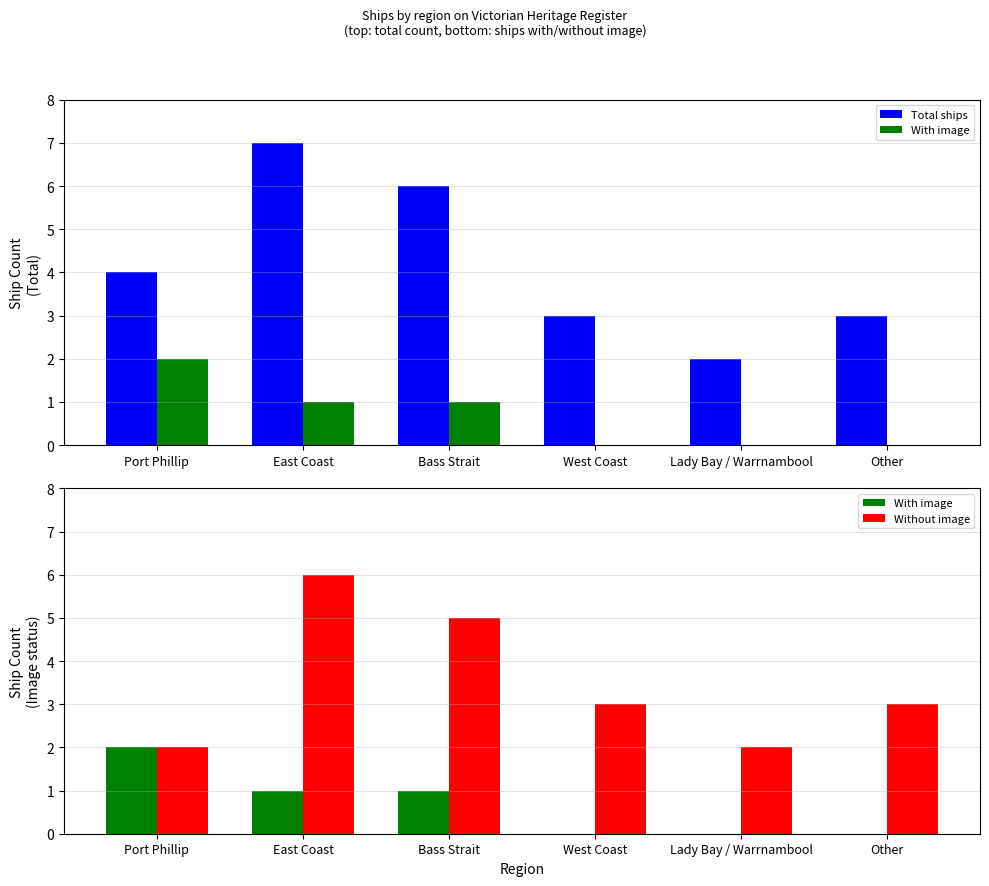

Reading left to right, extract all data points from this chart.

Total ships: 4	7	6	3	2	3
With image: 2	1	1	0	0	0
Without image: 2	6	5	3	2	3